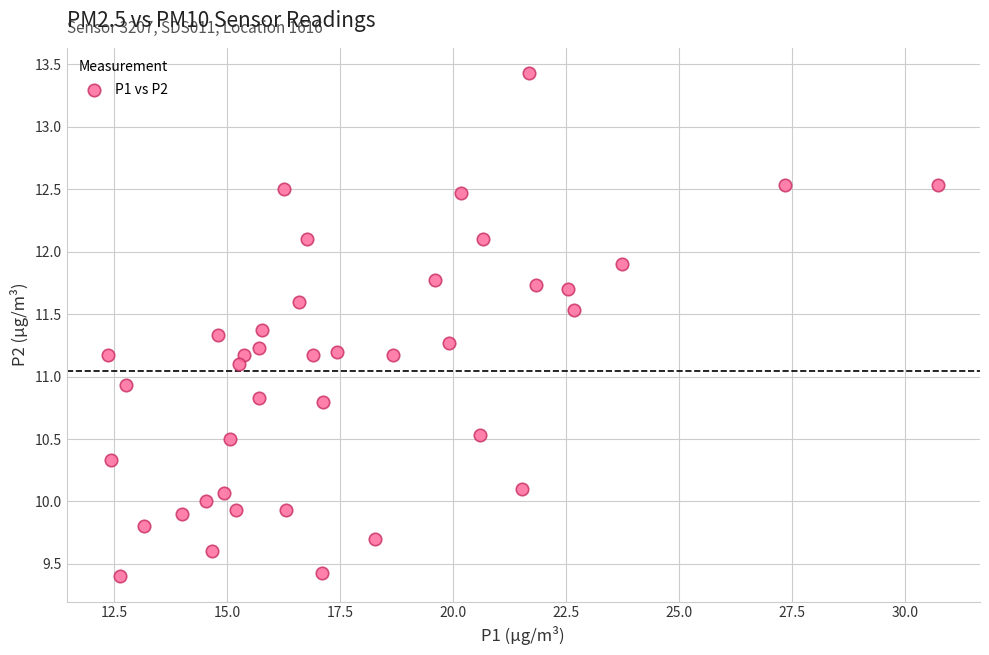

What is the range of Y values (max minus min)?

4.0